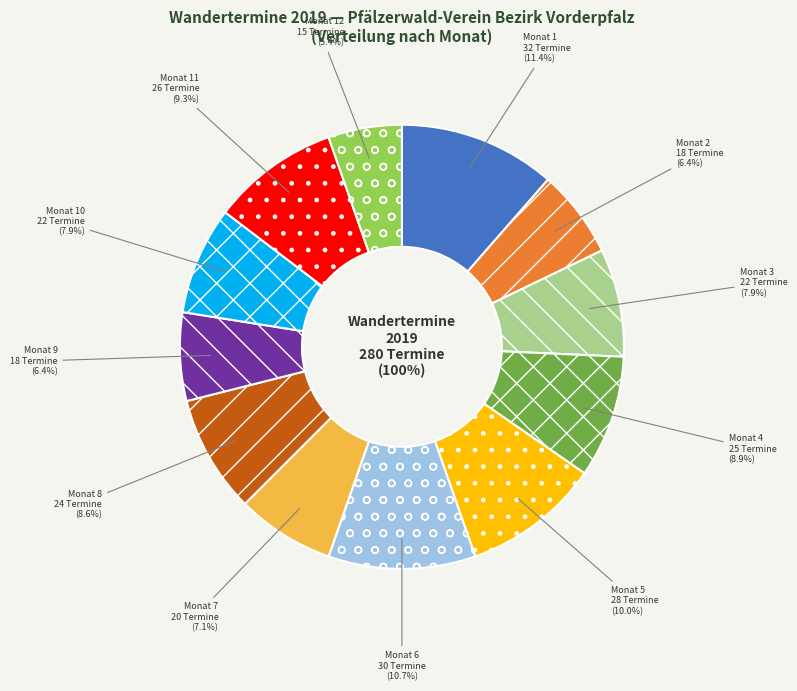

What percentage is the 11 slice, to the nearest percent?

9%